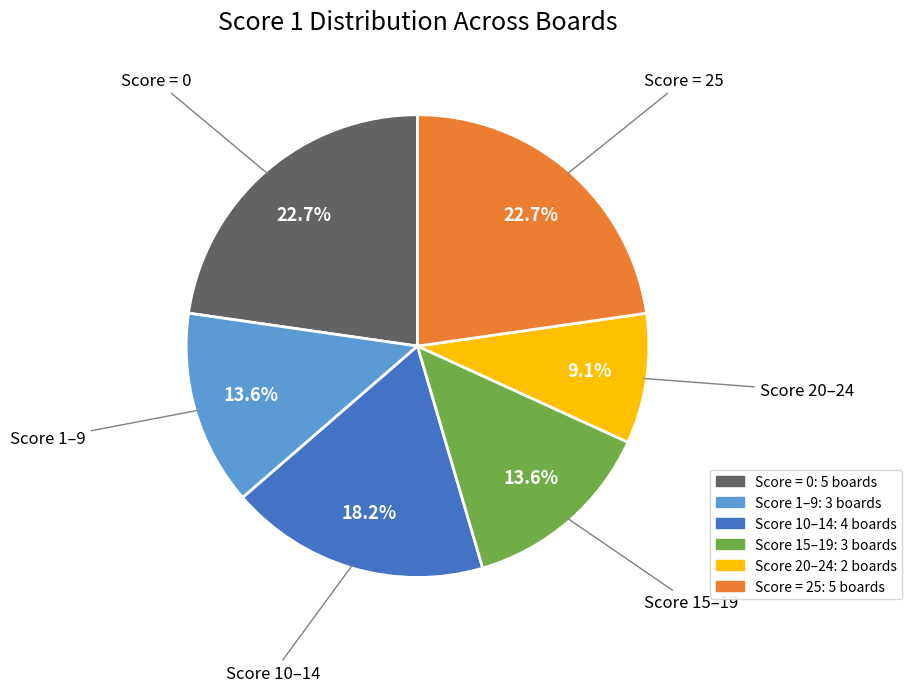

Is there any slice that represents more than half of the pie?

No